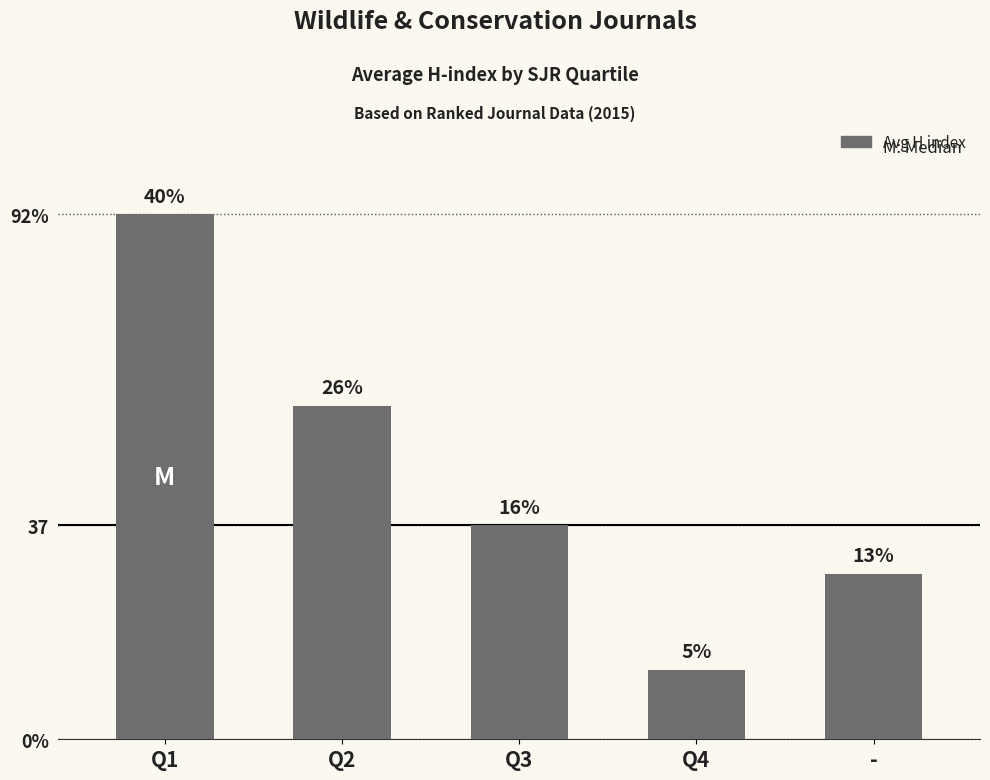

Does the chart contain any negative values?

No